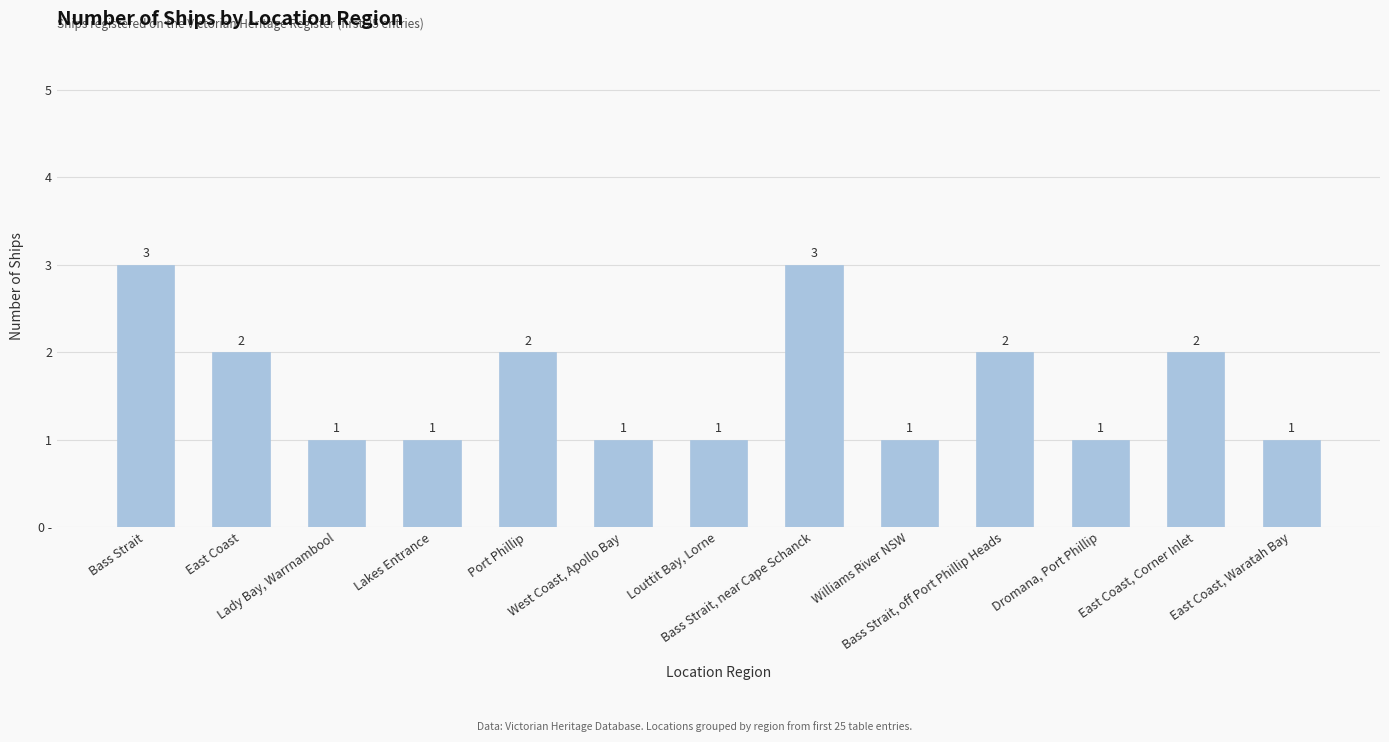

Reading left to right, what are all the values shown in this chart?

3	2	1	1	2	1	1	3	1	2	1	2	1